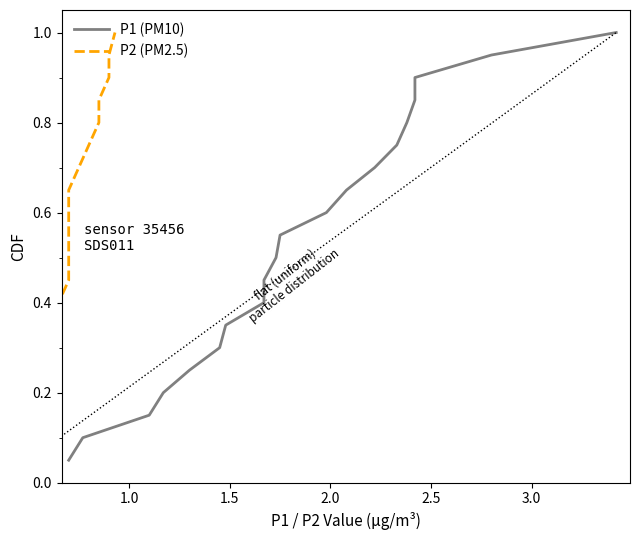

What are all the series names shown in the legend?

P1 (PM10), P2 (PM2.5)